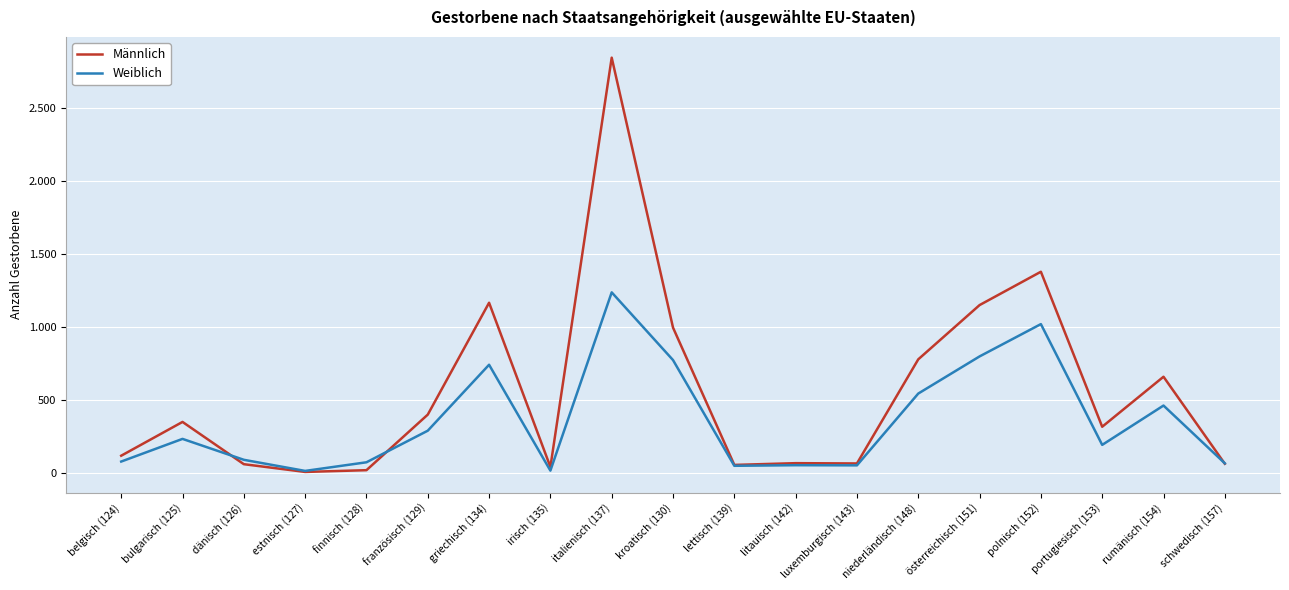

Is this an area chart (filled region under the line)?

No